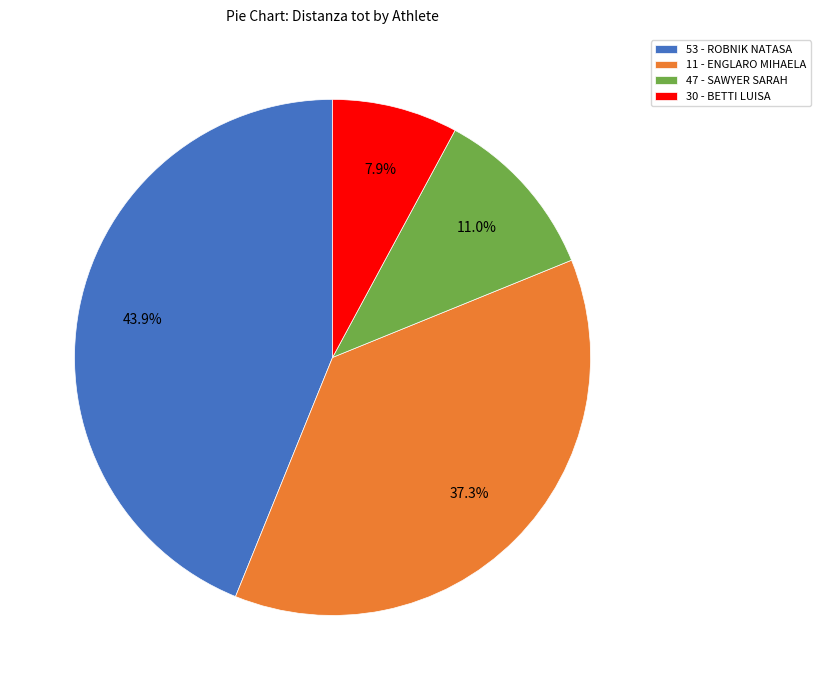

Which category has the biggest portion of the pie?

53 - ROBNIK NATASA